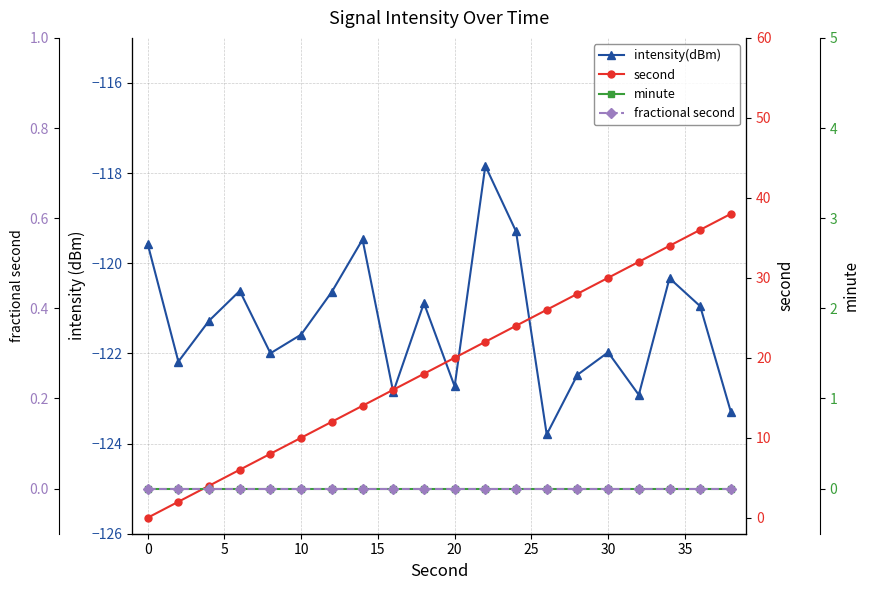

Between 15 and 15, which is larger?

15